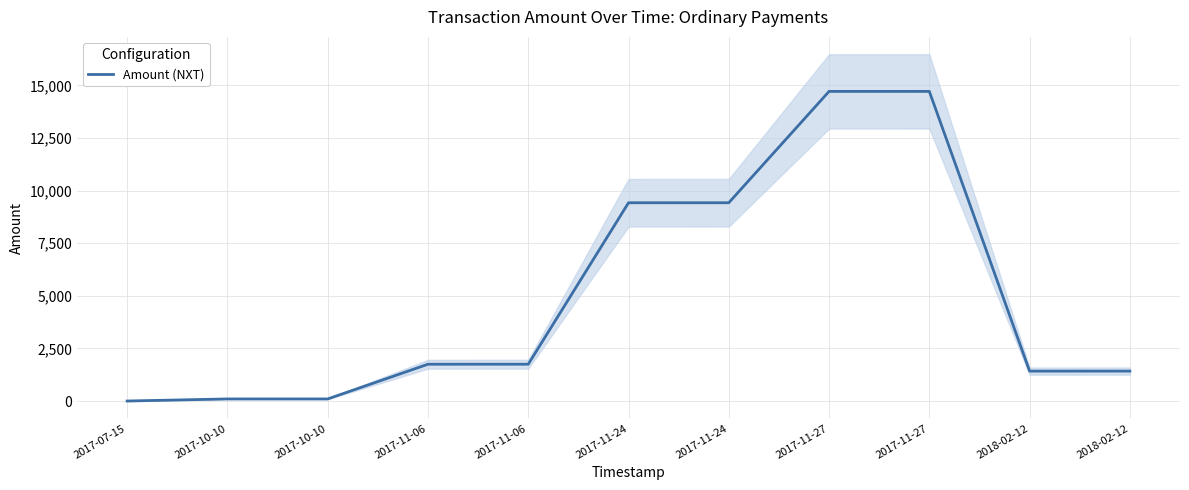

What is the difference between the second highest and second lowest values?

14614.0